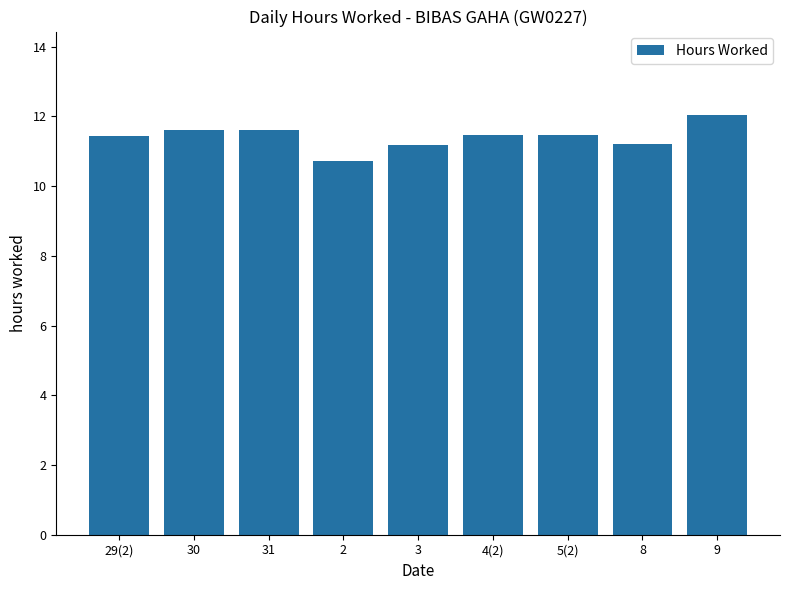

Are the bars grouped side by side (vs. stacked)?

No